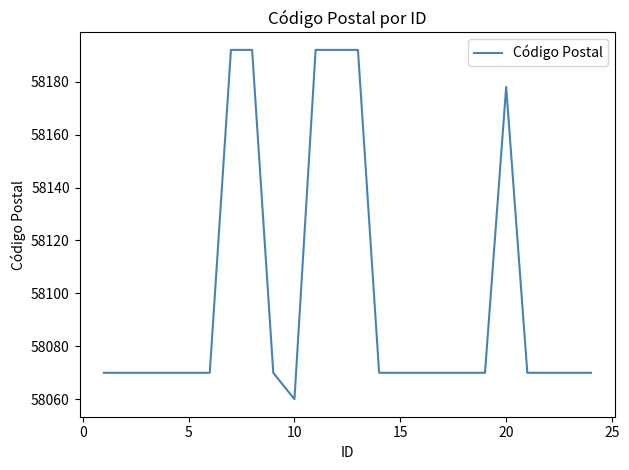

What is the smallest value displayed?

58060